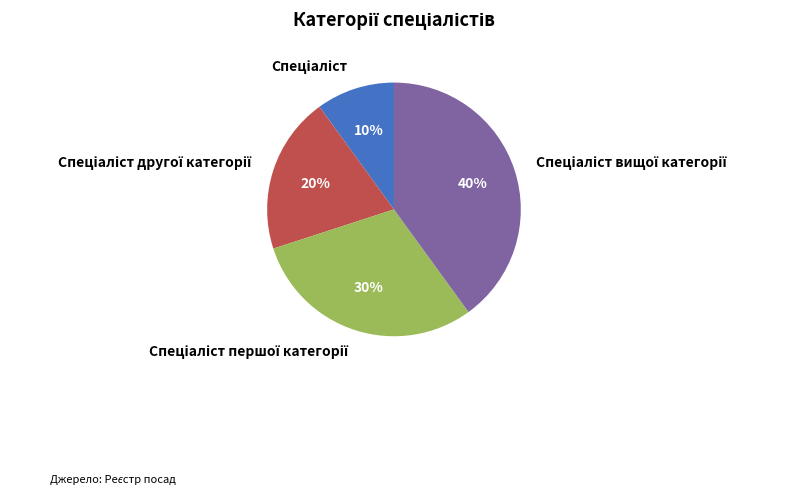

Is there a majority slice in this chart?

No